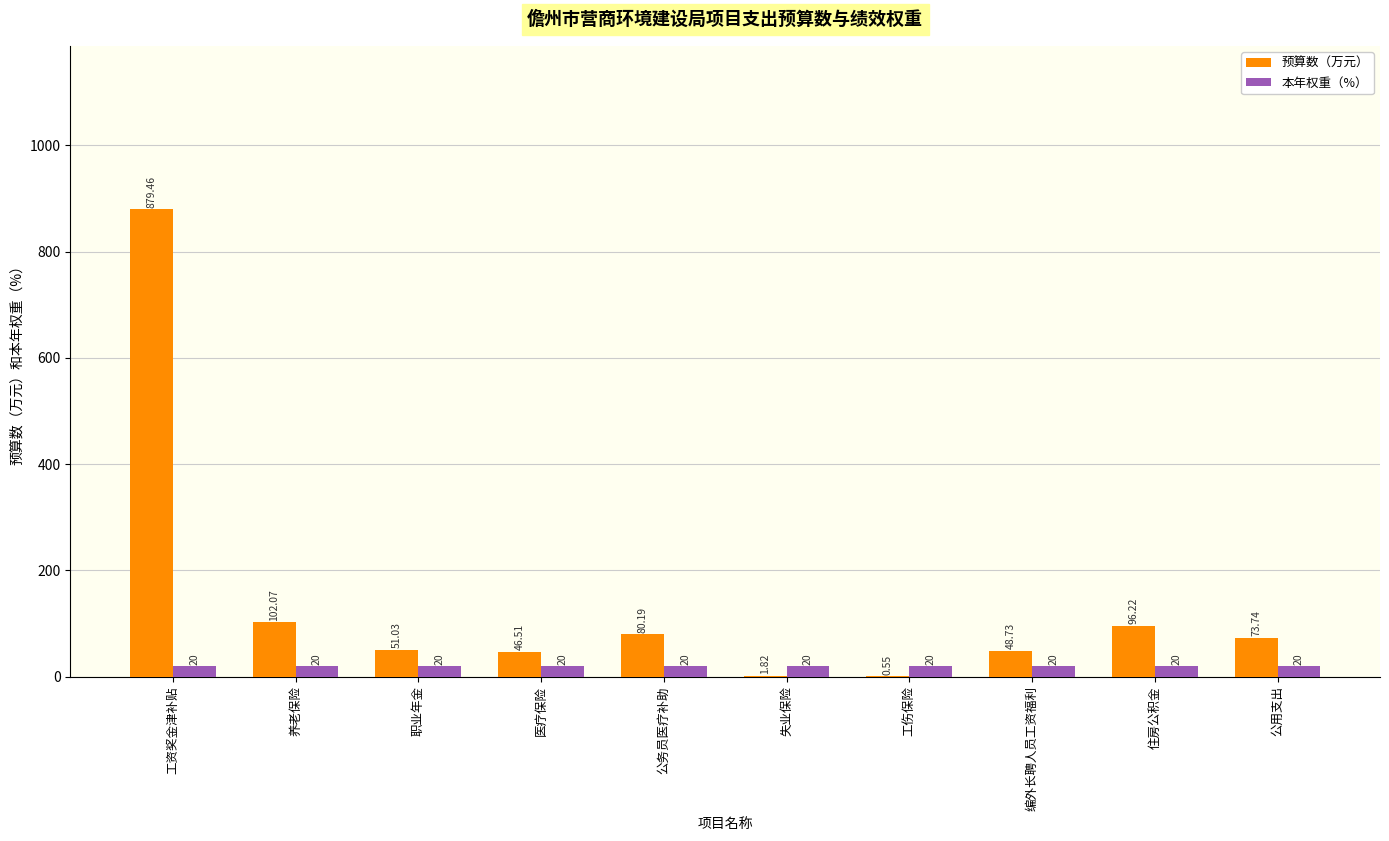

Where does the 预算数（万元） series first go above 73?

工资奖金津补贴